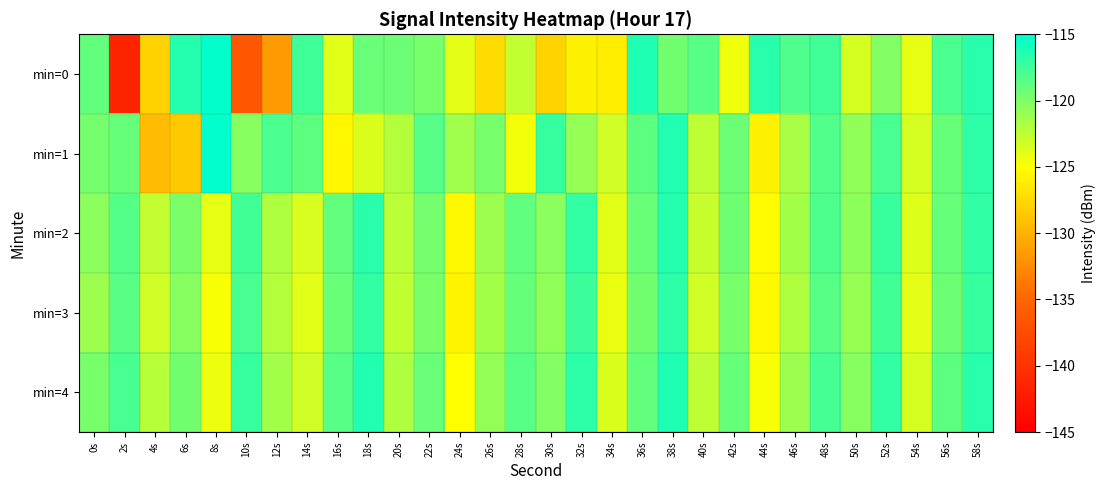

What is the greatest value displayed?

-115.1